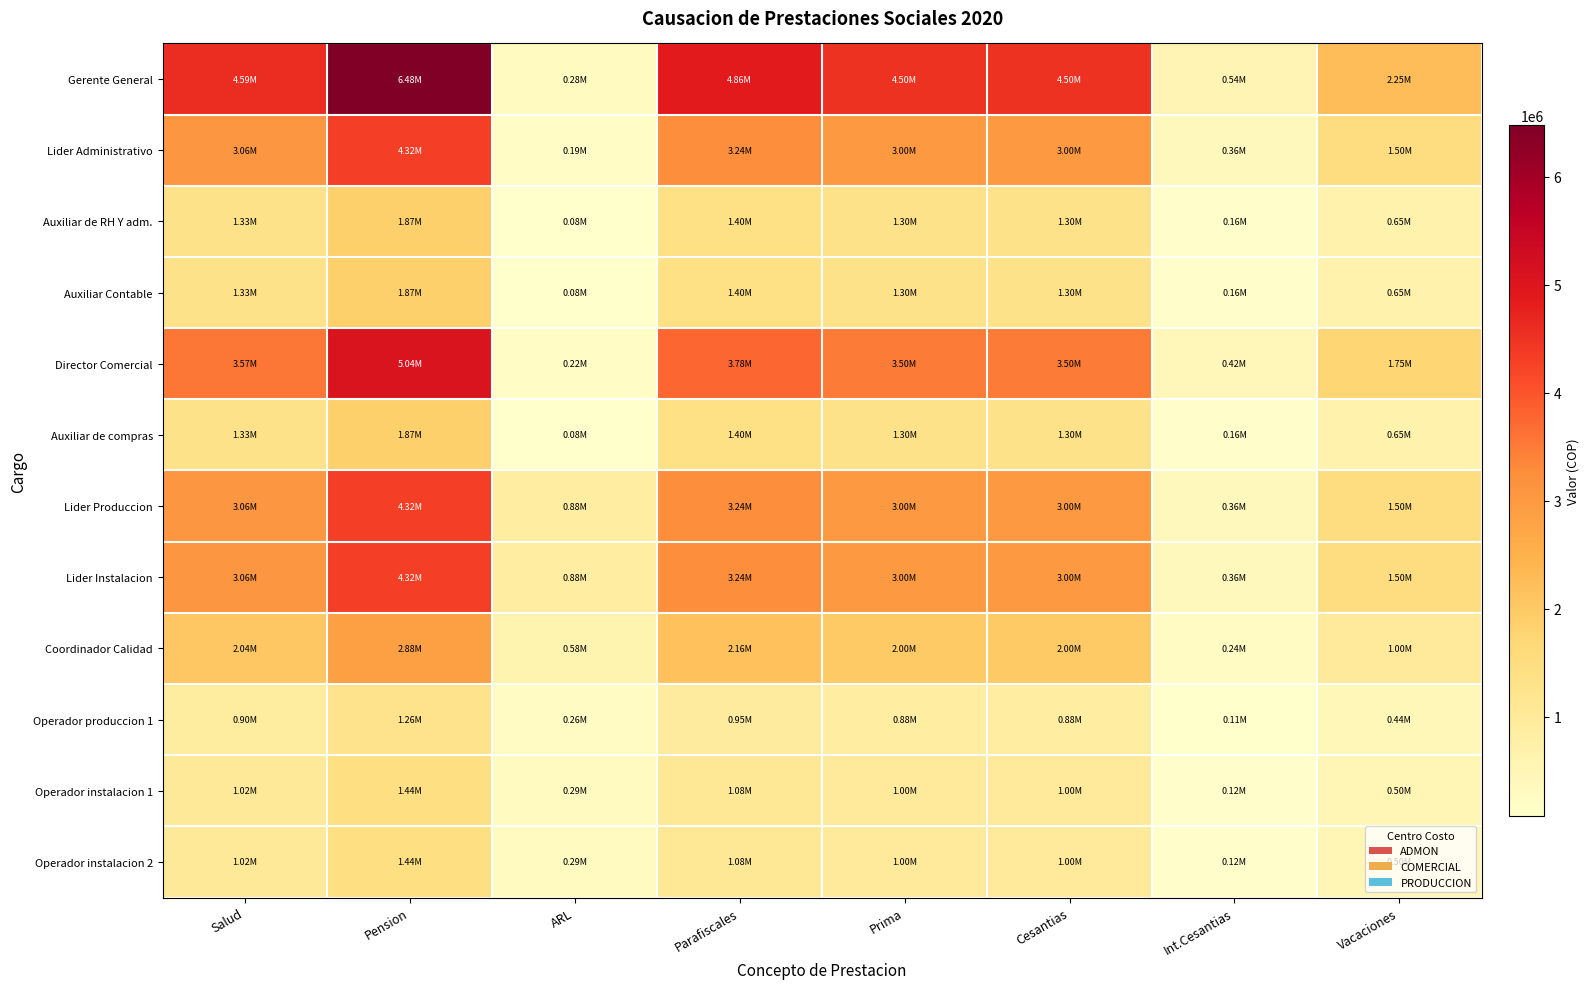

What is the smallest value displayed?

81432